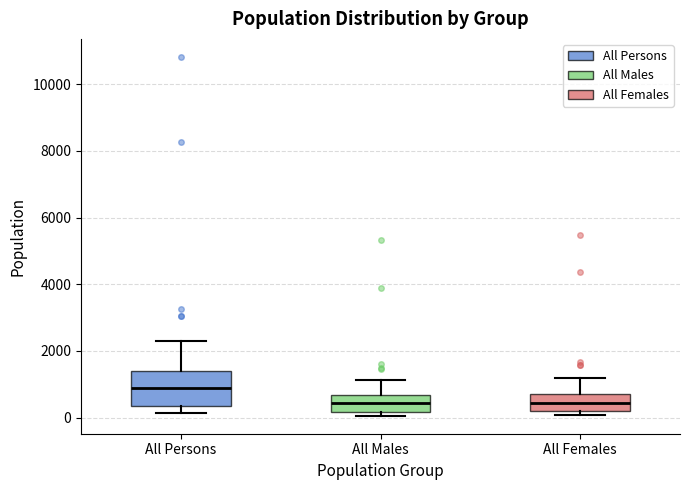

Reading left to right, transcribe this box plot: for each box, give where its median line is, the range the box spans, and where its two whiskers end, as read against the y-axis. The values are not printed on the chart, so give them approximately, as read against the axis.

All Persons: median 800, box 400 to 1400, whiskers 200 to 2200
All Males: median 400, box 200 to 600, whiskers 0 to 1200
All Females: median 400, box 200 to 800, whiskers 0 to 1200